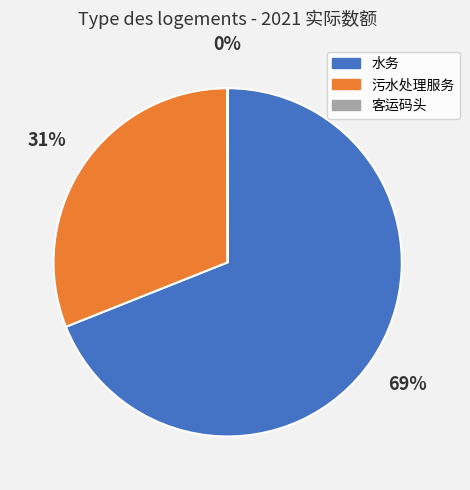

Which category has the biggest portion of the pie?

水务